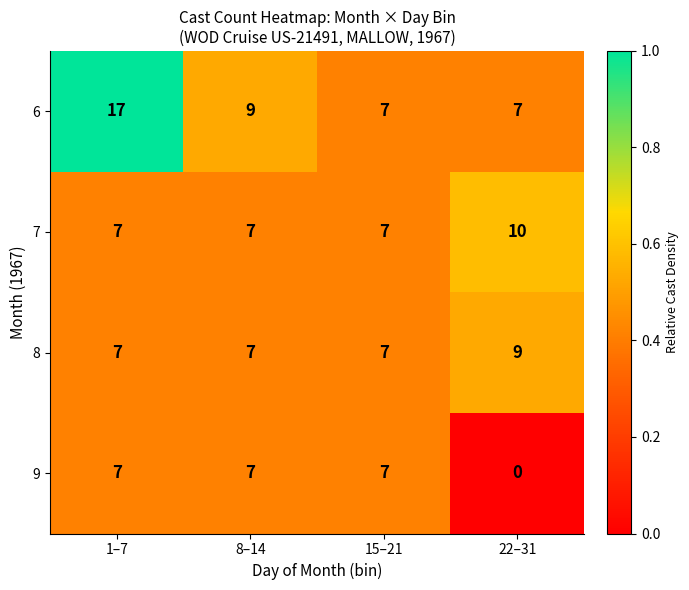

Reading left to right, transcribe all the data shown in this chart.

6: 1–7=17	8–14=9	15–21=7	22–31=7
7: 1–7=7	8–14=7	15–21=7	22–31=10
8: 1–7=7	8–14=7	15–21=7	22–31=9
9: 1–7=7	8–14=7	15–21=7	22–31=0